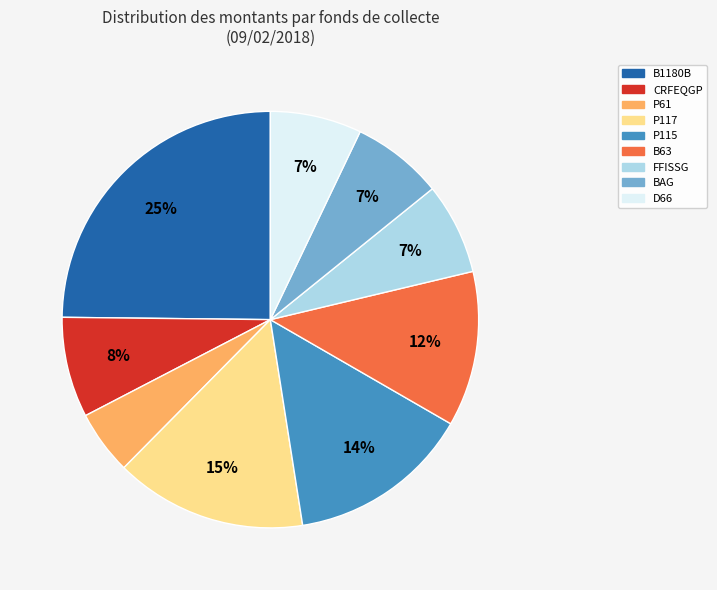

To the nearest percent, what is the average slice percentage?

11%